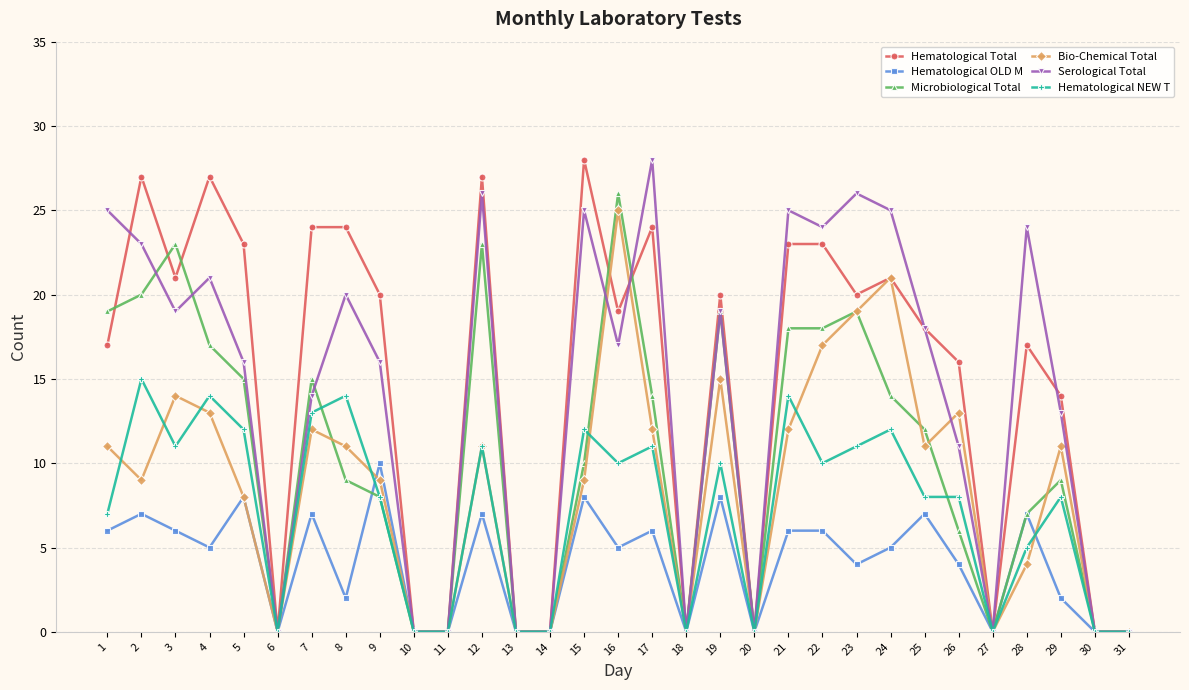

Does the chart display data point markers on the line(s)?

Yes